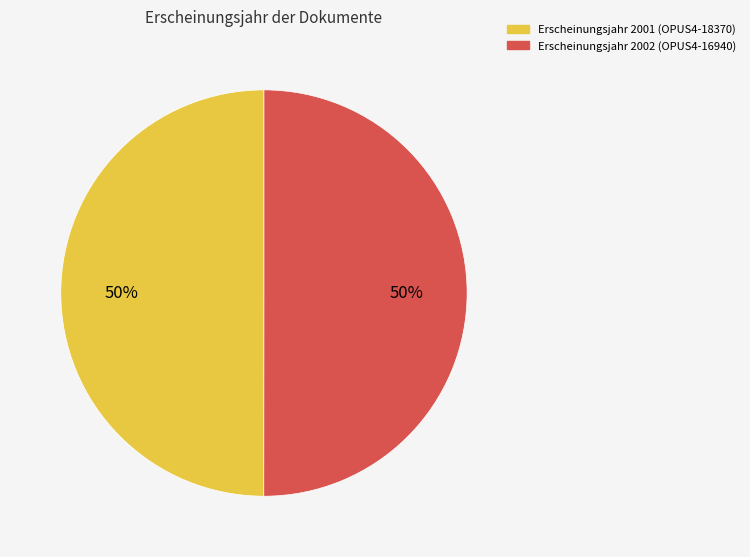

How many segments does this pie chart have?

2